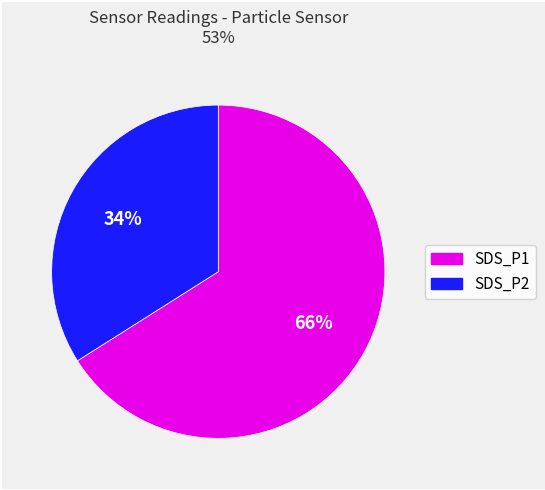

To the nearest percent, what is the average slice percentage?

50%